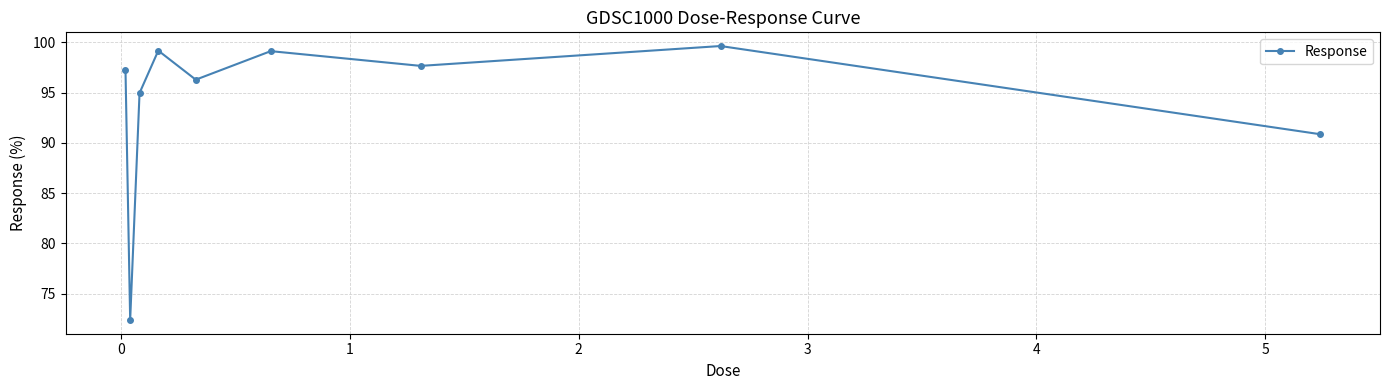

How many data points does each series have?

9